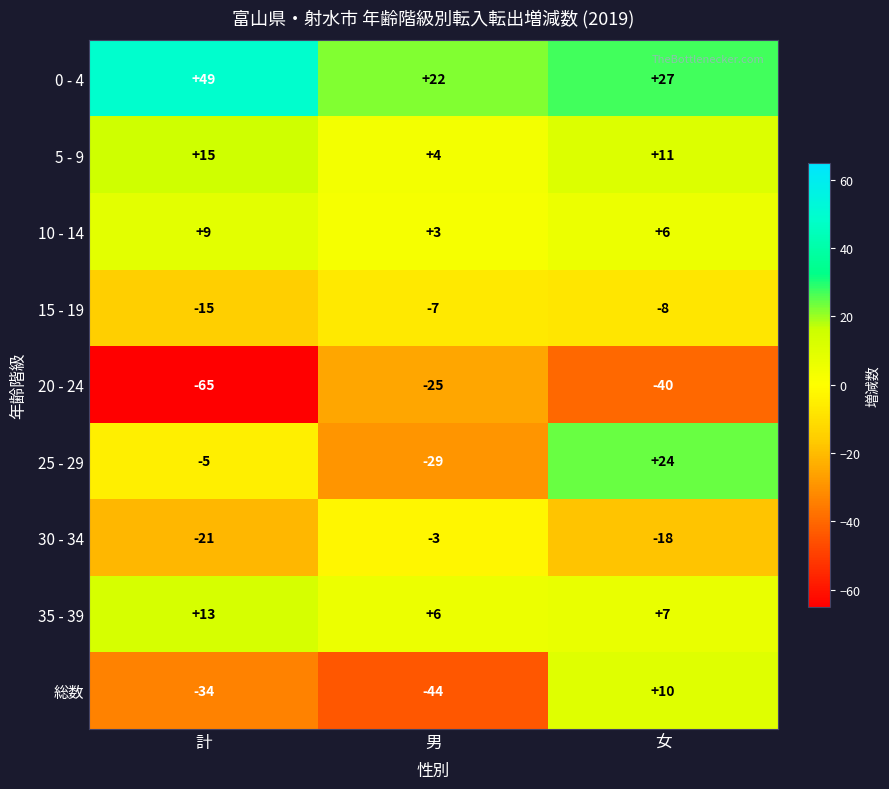

What is the average value of the 総数 series?

-23